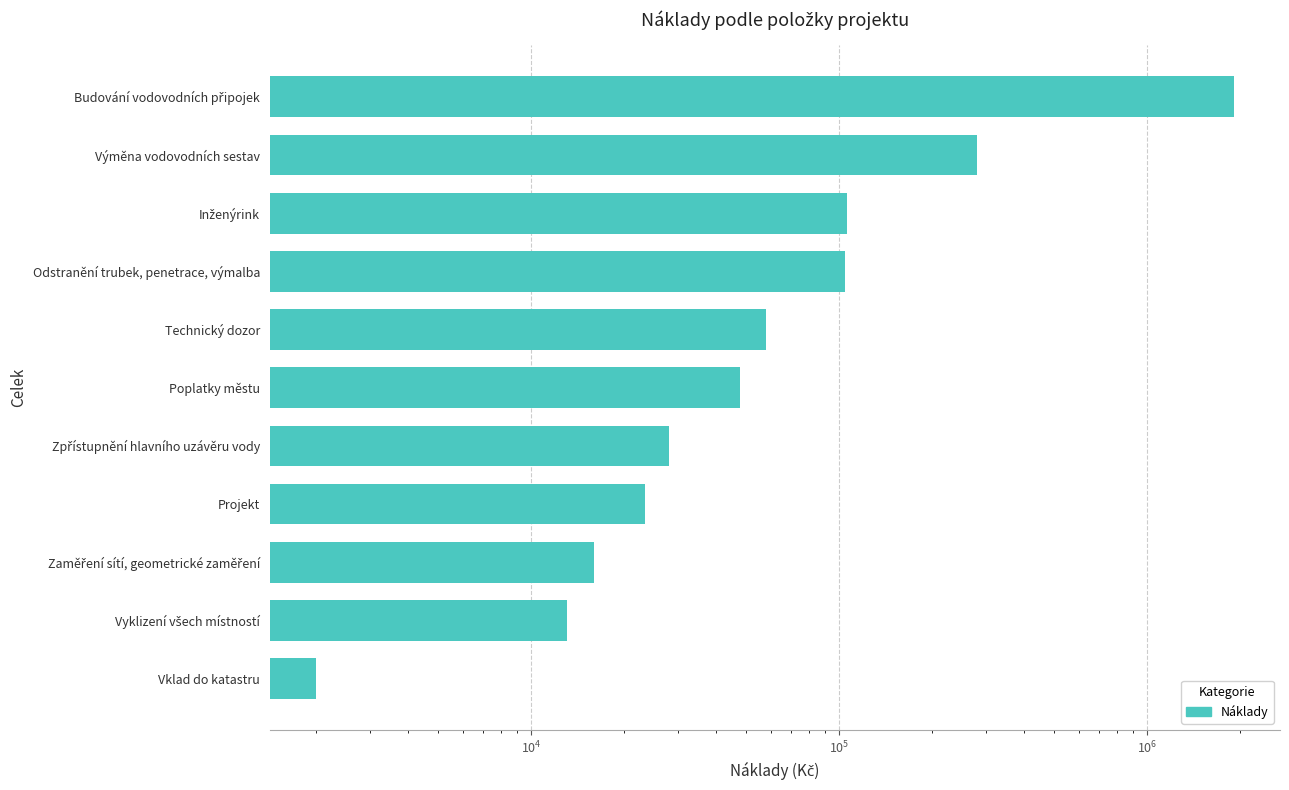

How many distinct data groups are displayed?

1